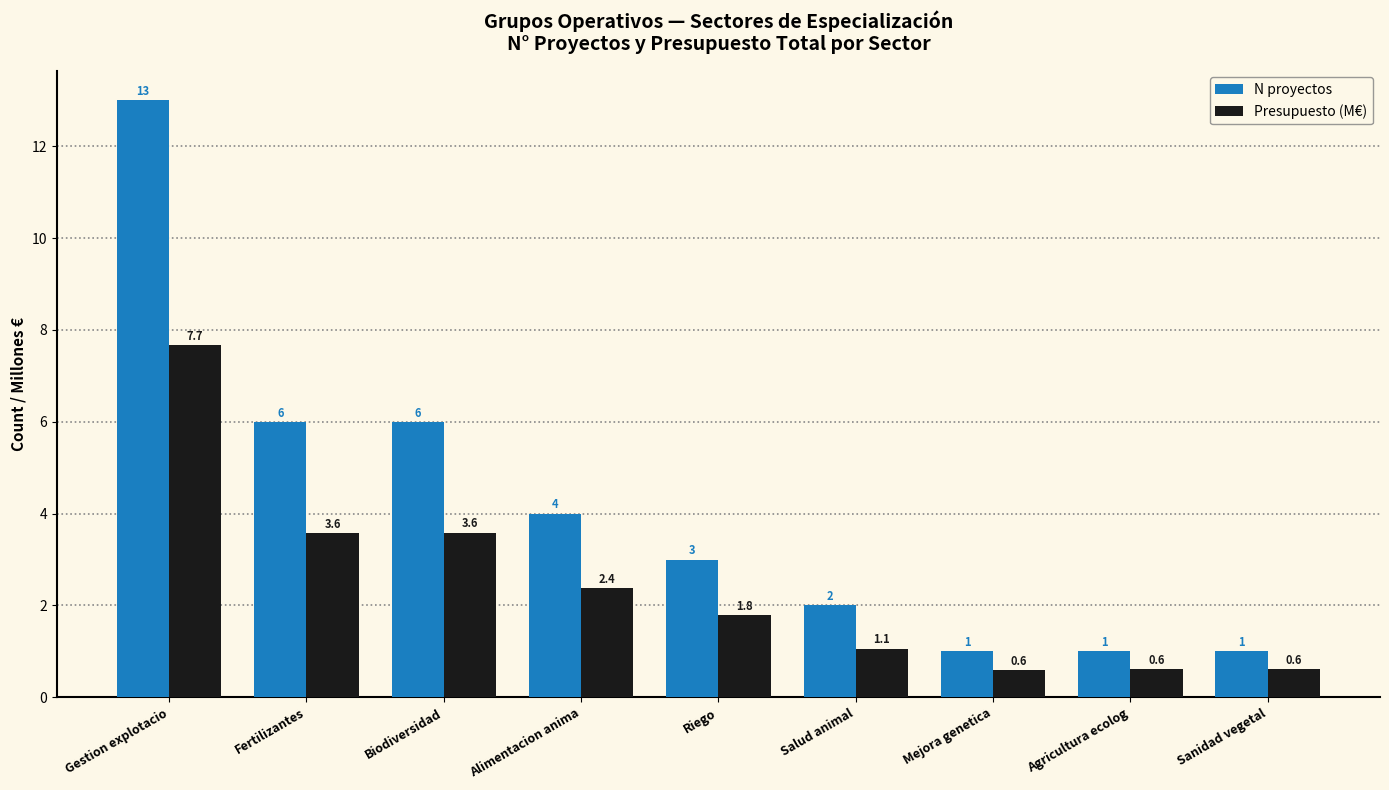

Reading left to right, list all the values displayed in this chart.

N proyectos: 13.0	6.0	6.0	4.0	3.0	2.0	1.0	1.0	1.0
Presupuesto (M€): 7.7	3.6	3.6	2.4	1.8	1.1	0.6	0.6	0.6